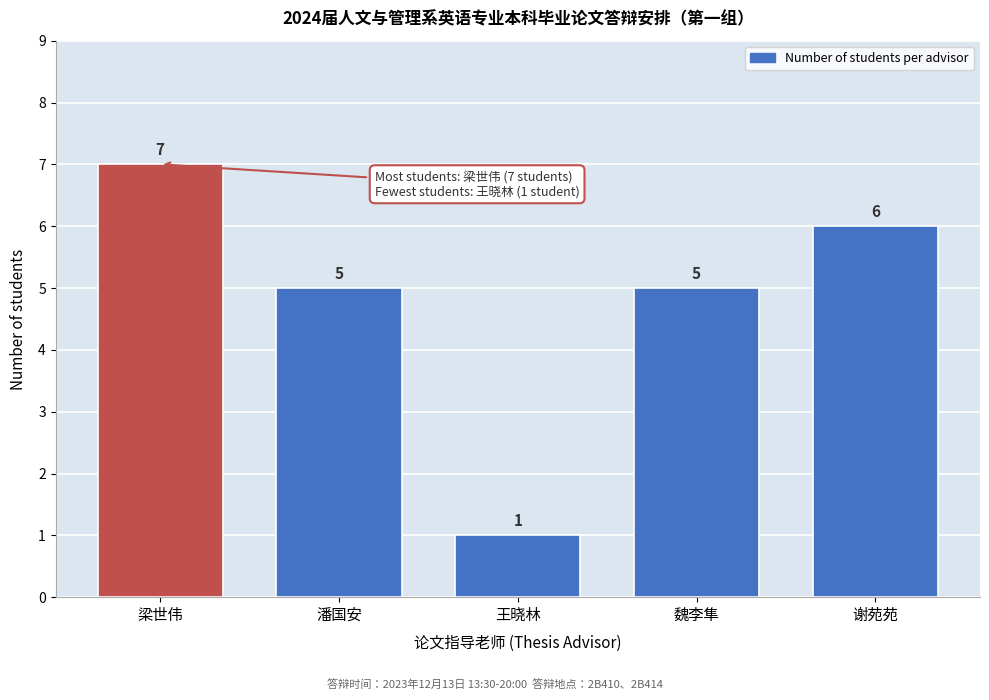

Reading right to left, extract all data points from this chart.

谢苑苑=6	魏李隼=5	王晓林=1	潘国安=5	梁世伟=7